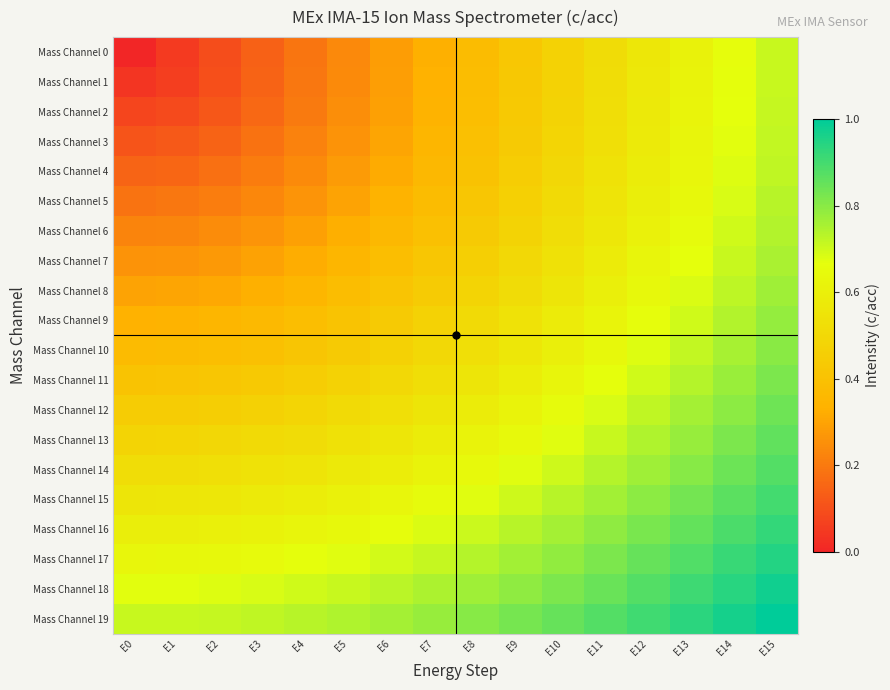

What is the total value across all series at E0?

7.1